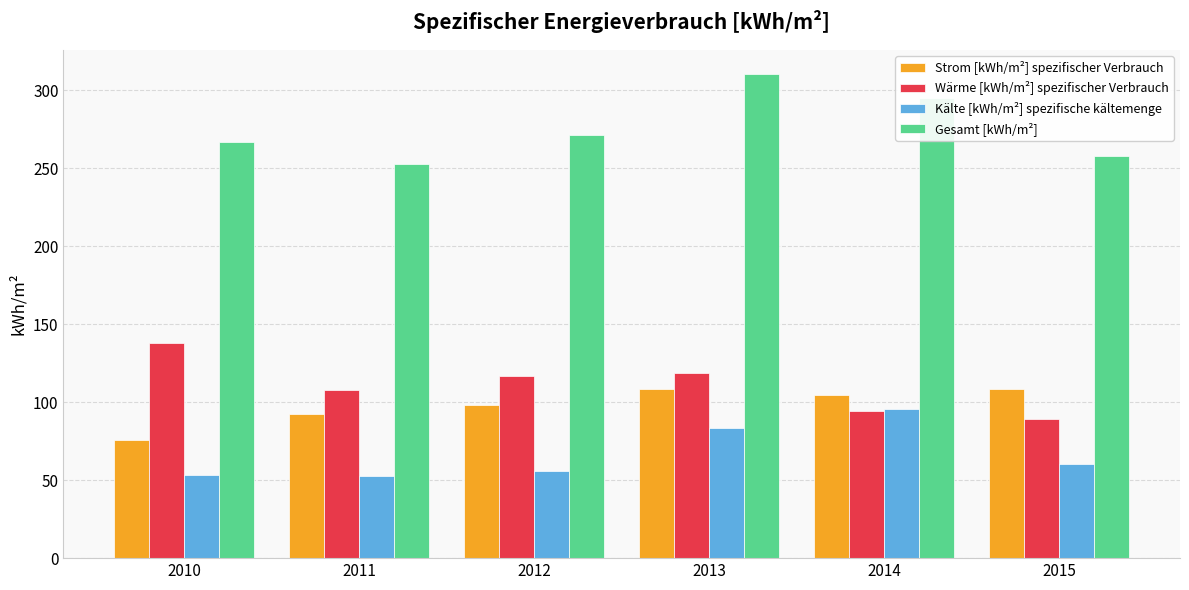

What is the maximum value for Kälte [kWh/m²] spezifische kältemenge?

95.9